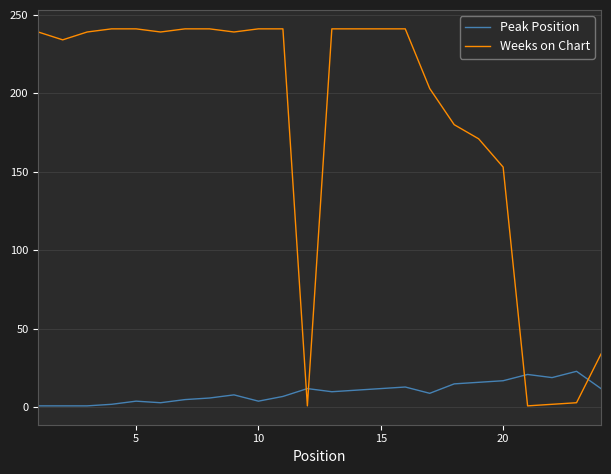

What is the minimum value for Weeks on Chart?

1